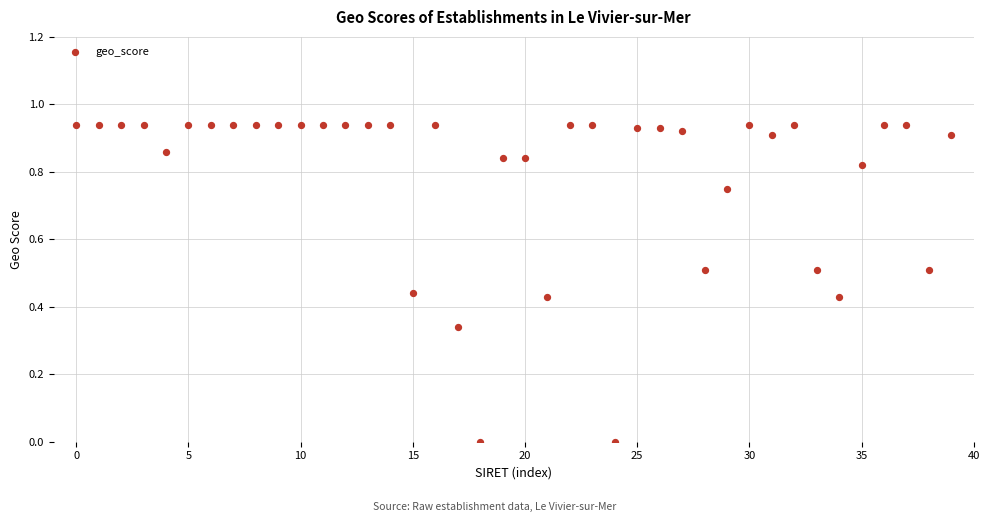

How many data points are displayed?

40